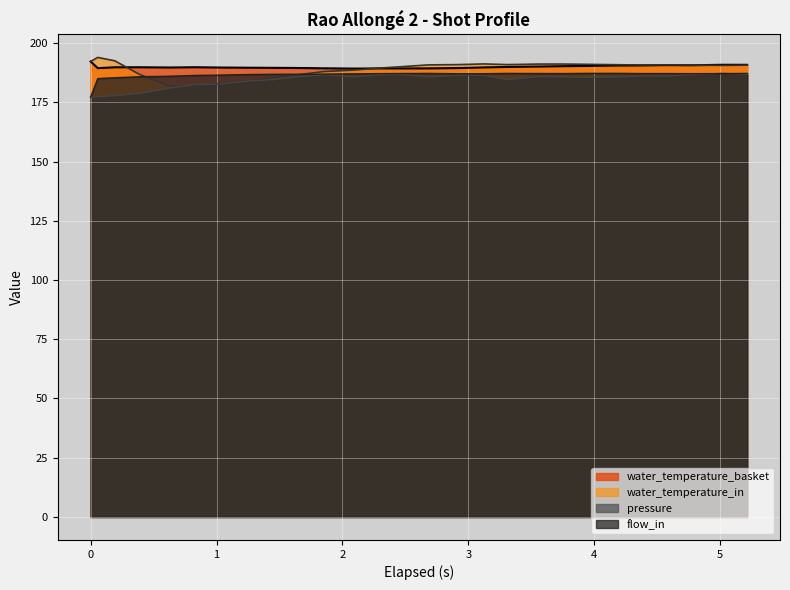

True or false: water_temperature_basket and pressure cross at least once.

False